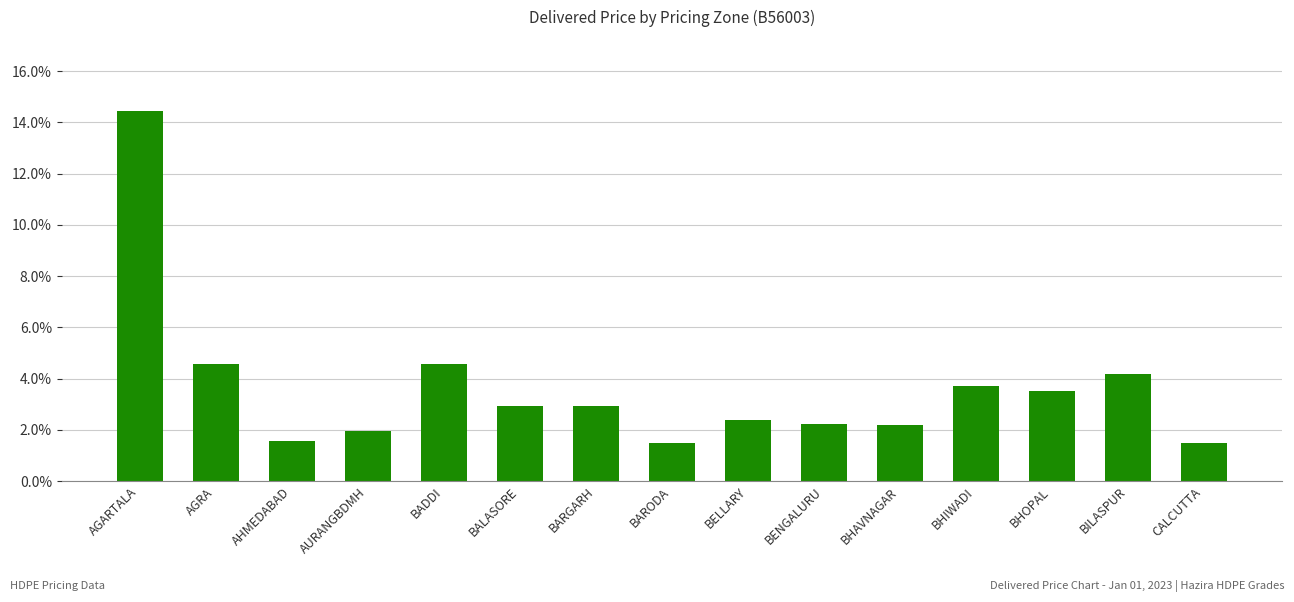

Which has a higher value, BARODA or BILASPUR?

BILASPUR